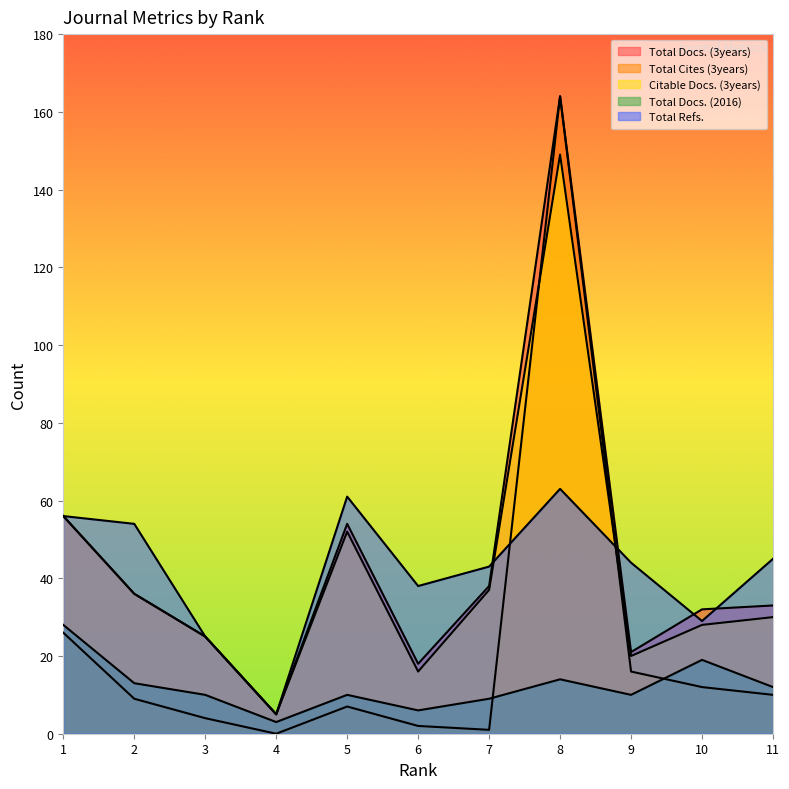

What is the greatest value displayed?

164